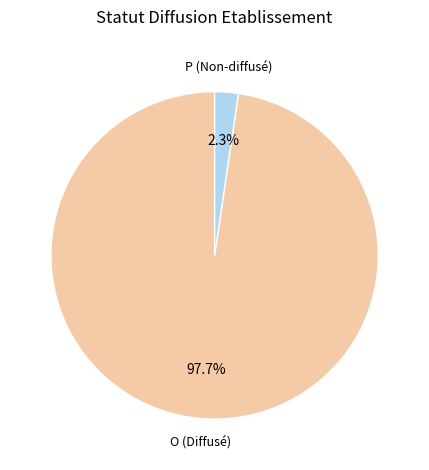

Which slice represents more than half of the pie?

O (Diffusé)